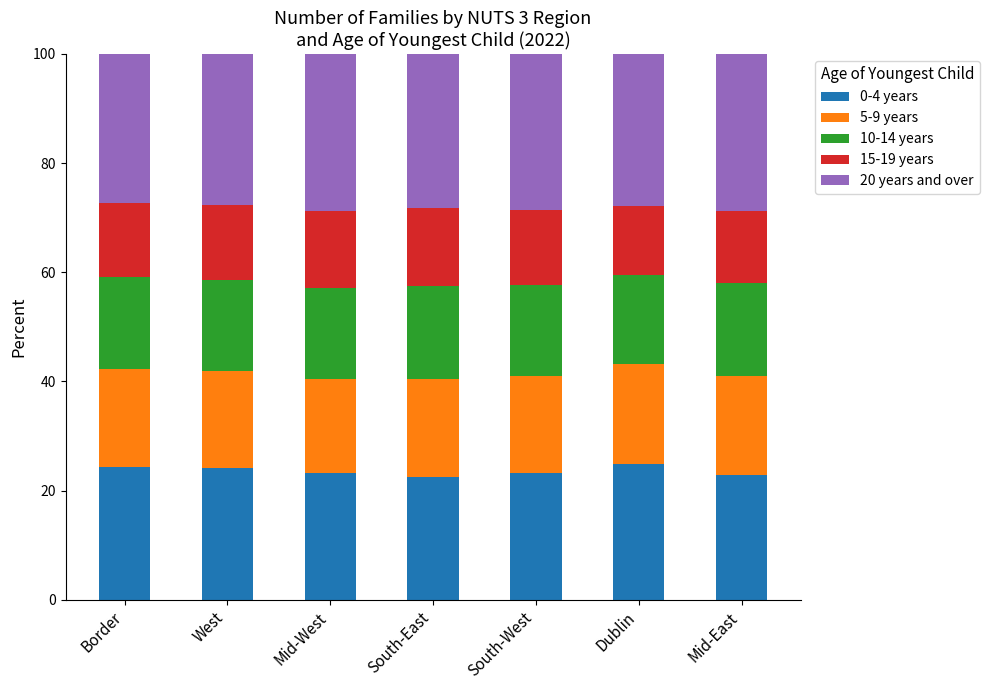

Count the number of data series in this chart.

5